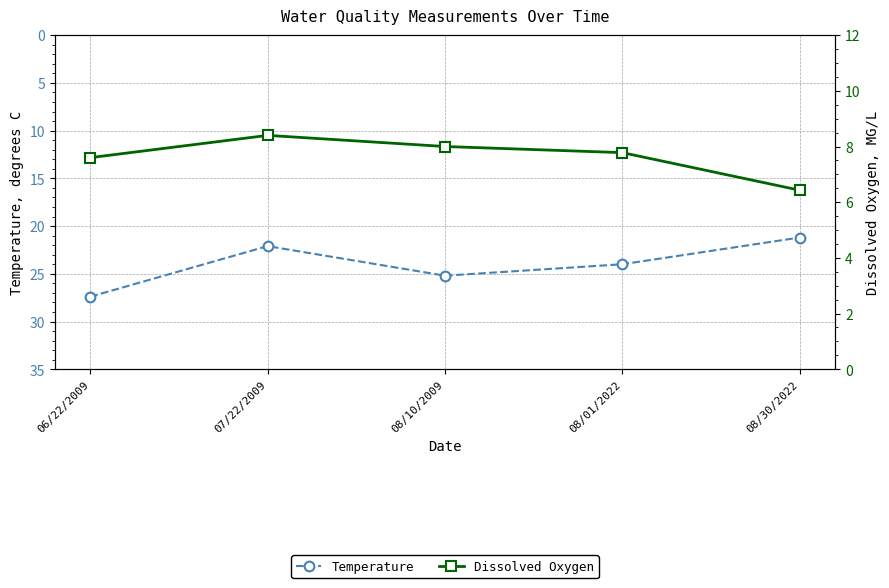

Rank the series by their maximum value, from highest to lowest.

Temperature, Dissolved Oxygen